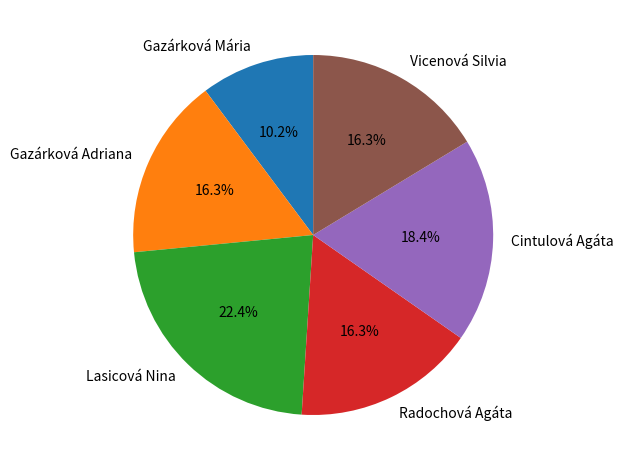

What portion of the pie excludes Cintulová Agáta?

81.6%